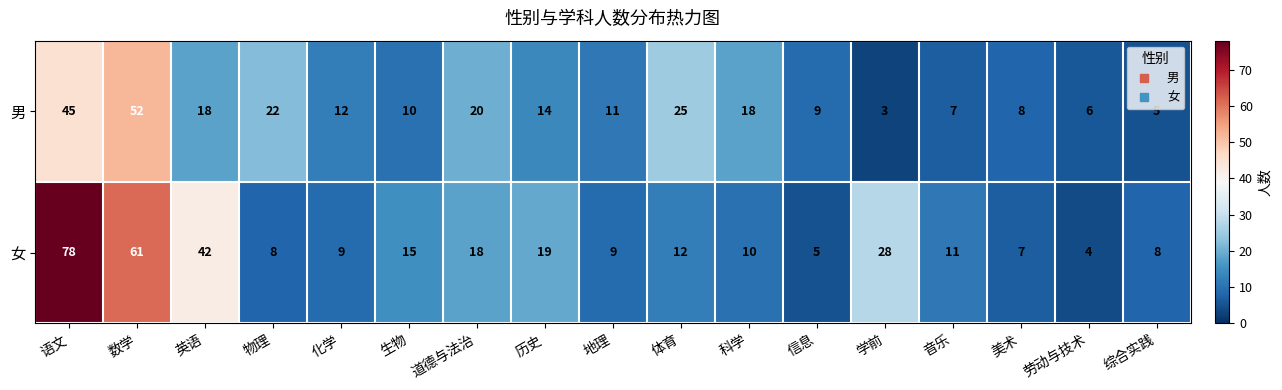

List the series in order of their overall mean, lowest first.

男, 女